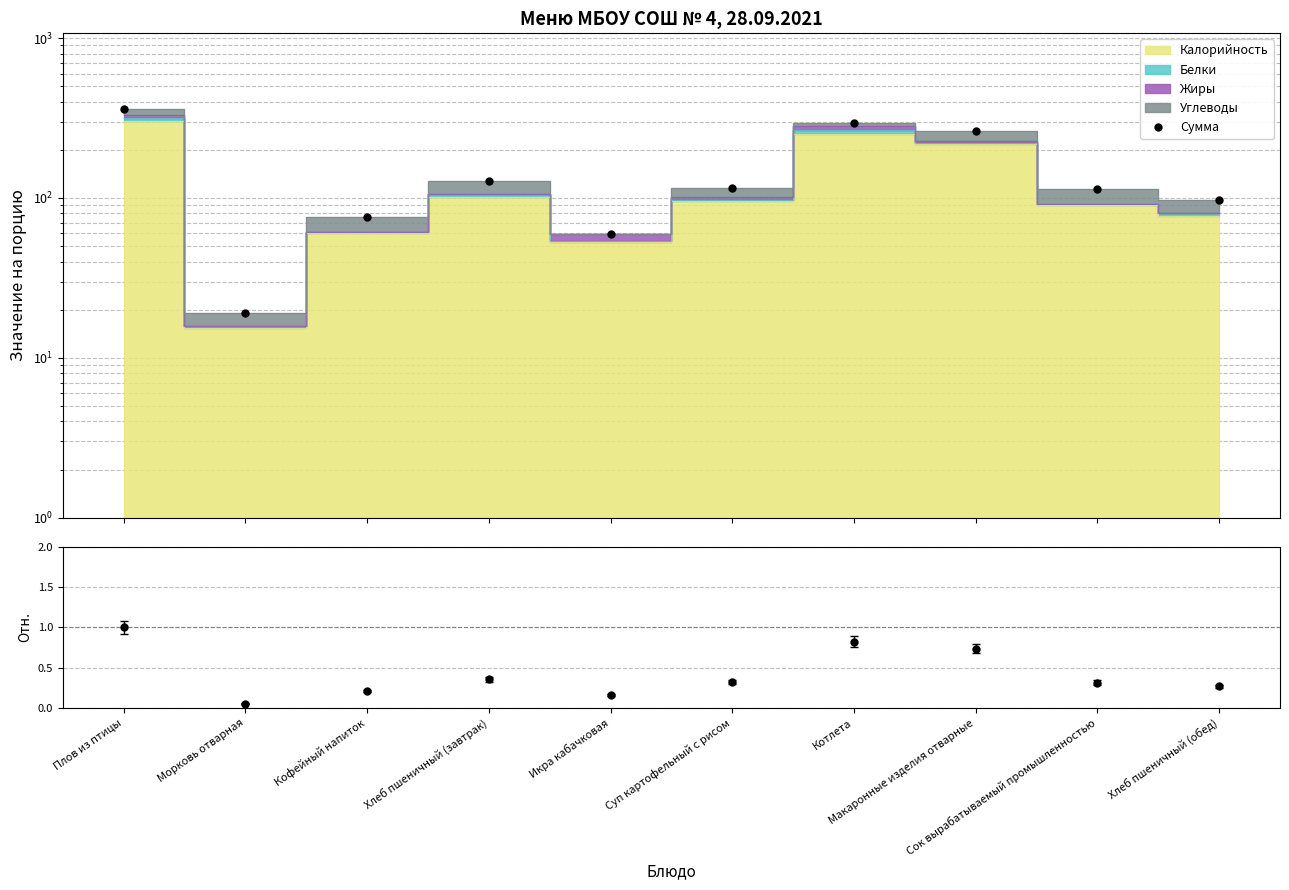

Reading left to right, list all the values displayed in this chart.

Сумма: Плов из птицы=358.0	Морковь отварная=19.0	Кофейный напиток=76.0	Хлеб пшеничный (завтрак)=127.0	Икра кабачковая=59.6	Суп картофельный с рисом=114.8	Котлета=293.9	Макаронные изделия отварные=263.6	Сок вырабатываемый промышленностью=113.0	Хлеб пшеничный (обед)=96.5
Отн. к первому блюду: Плов из птицы=1.0	Морковь отварная=0.1	Кофейный напиток=0.2	Хлеб пшеничный (завтрак)=0.4	Икра кабачковая=0.2	Суп картофельный с рисом=0.3	Котлета=0.8	Макаронные изделия отварные=0.7	Сок вырабатываемый промышленностью=0.3	Хлеб пшеничный (обед)=0.3